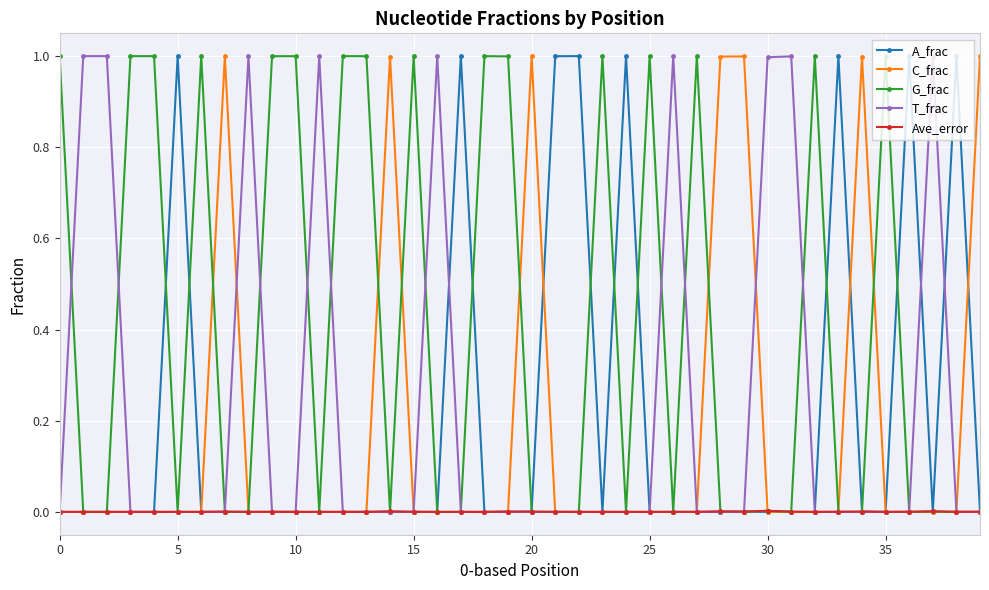

What are all the series names shown in the legend?

A_frac, C_frac, G_frac, T_frac, Ave_error